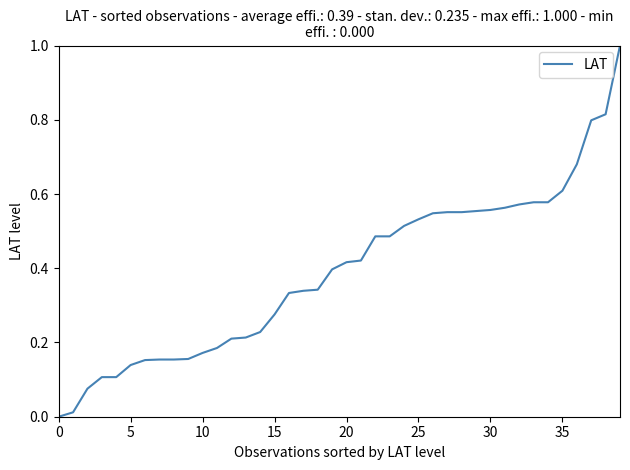

Reading left to right, list all the values displayed in this chart.

0.0	0.0	0.1	0.1	0.1	0.1	0.2	0.2	0.2	0.2	0.2	0.2	0.2	0.2	0.2	0.3	0.3	0.3	0.3	0.4	0.4	0.4	0.5	0.5	0.5	0.5	0.5	0.6	0.6	0.6	0.6	0.6	0.6	0.6	0.6	0.6	0.7	0.8	0.8	1.0